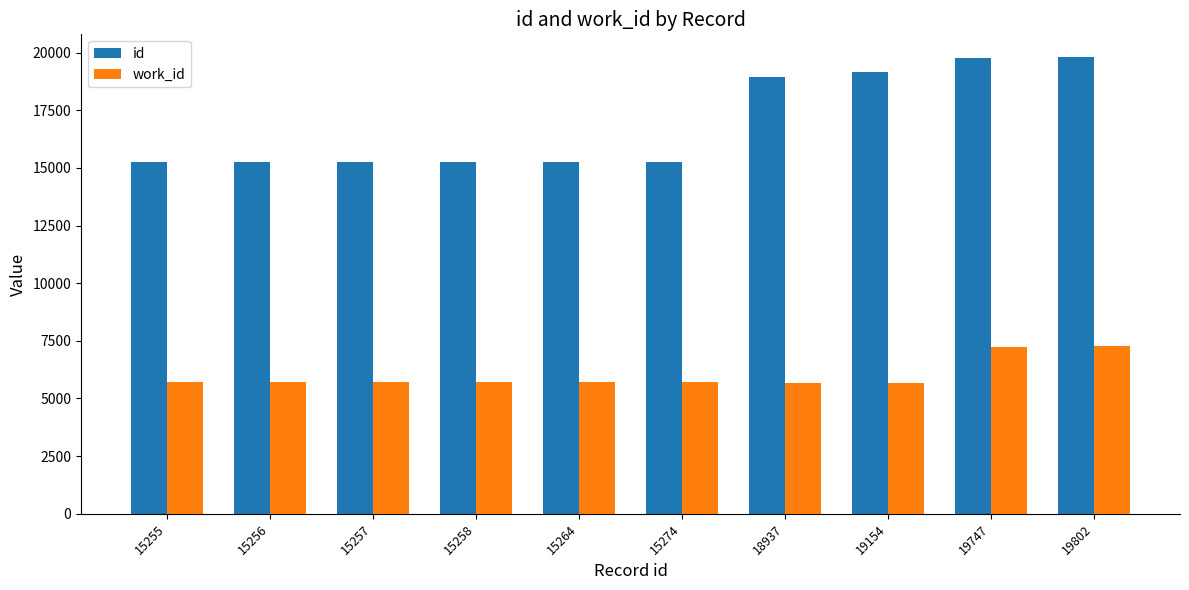

The work_id series shows 5724 at 15255. True or false?

True